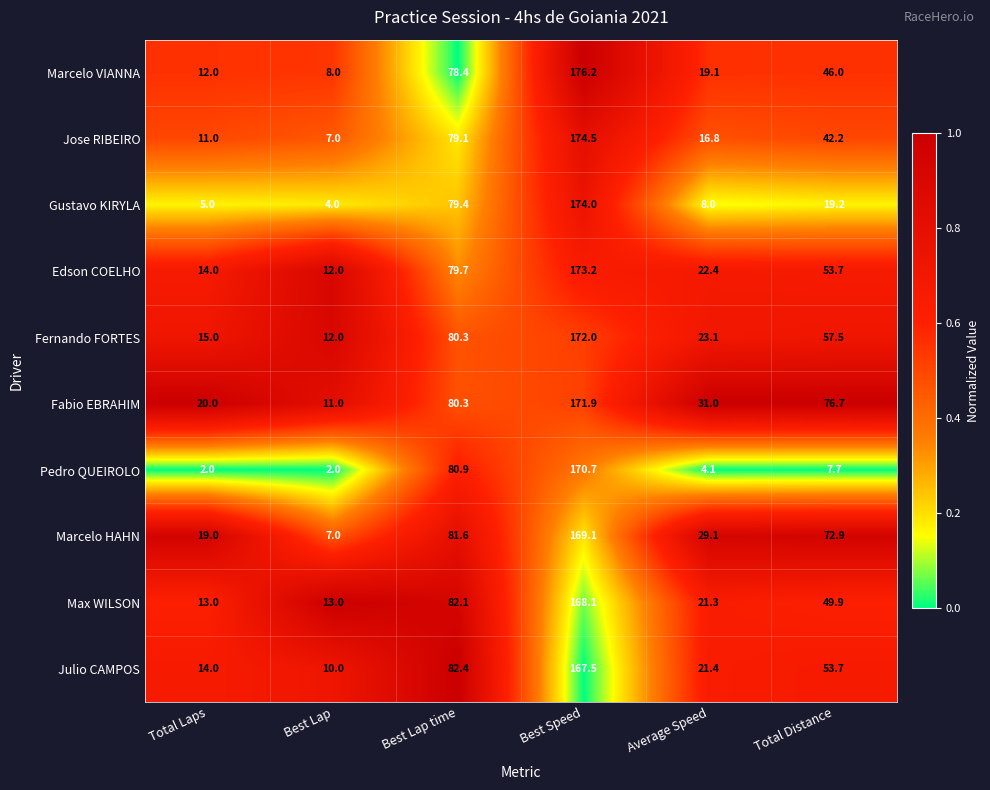

What is the maximum value shown in the chart?

176.2